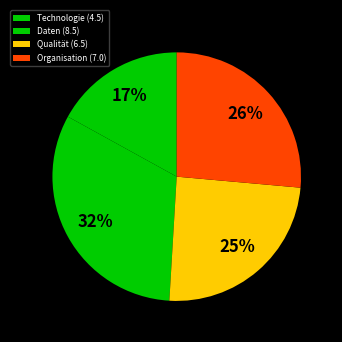

Count the number of slices in the pie.

4